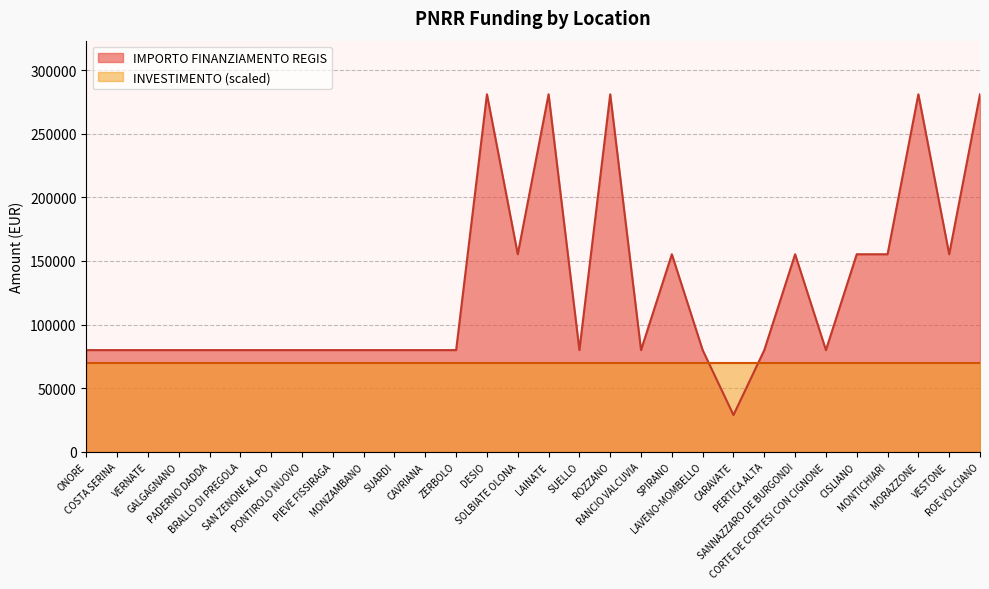

Does the chart have visible grid lines?

Yes